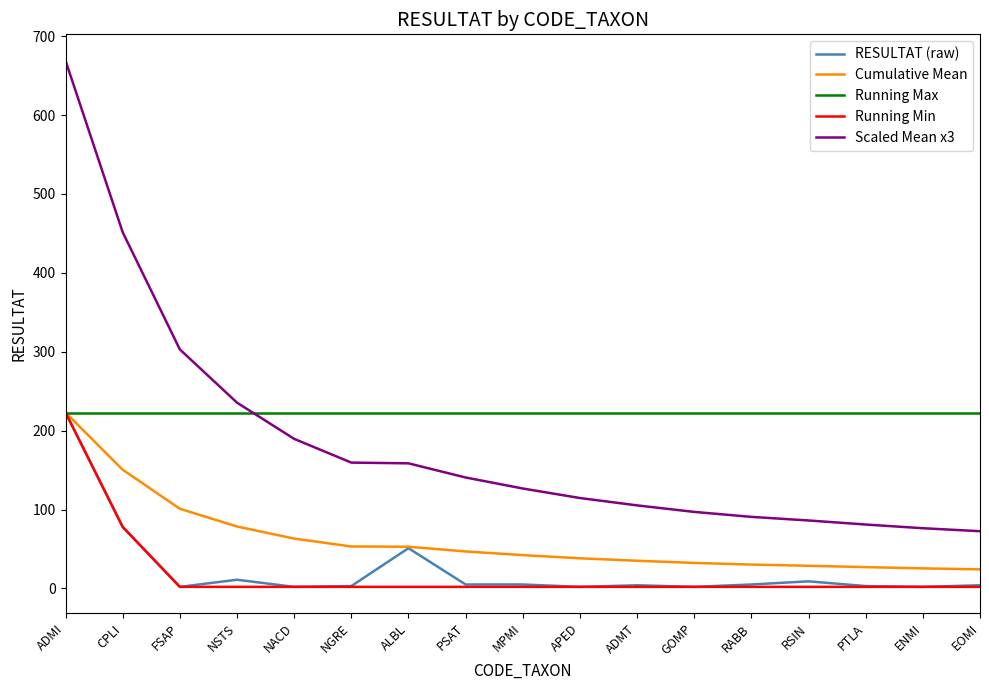

True or false: Running Min and Scaled Mean x3 cross at least once.

False